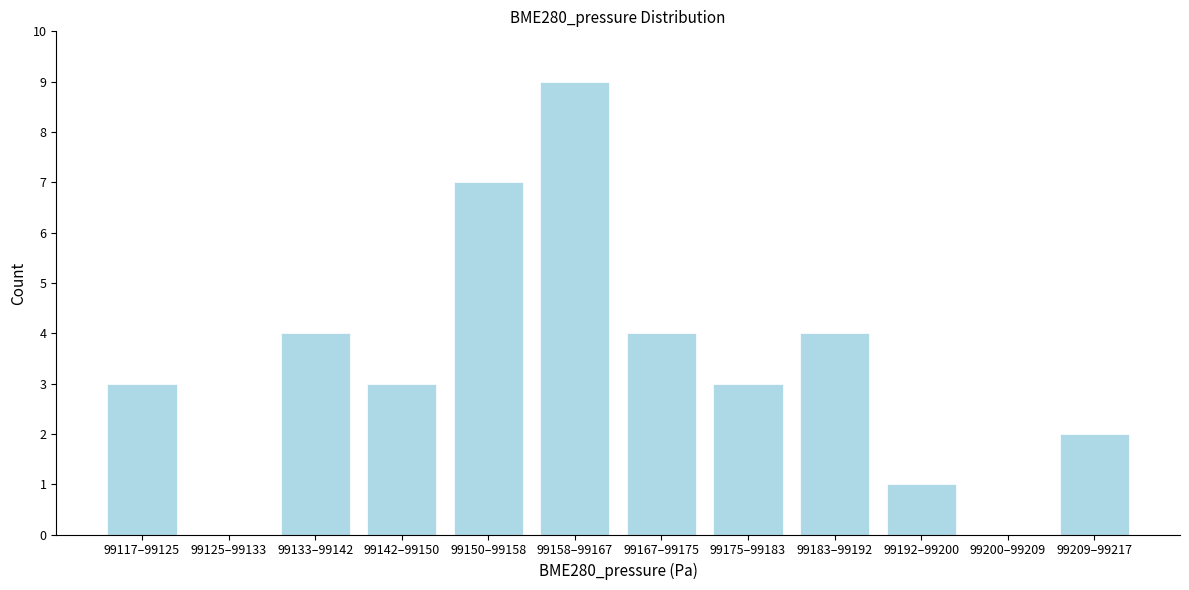

Reading left to right, transcribe all the data shown in this chart.

99117–99125=3	99125–99133=0	99133–99142=4	99142–99150=3	99150–99158=7	99158–99167=9	99167–99175=4	99175–99183=3	99183–99192=4	99192–99200=1	99200–99209=0	99209–99217=2